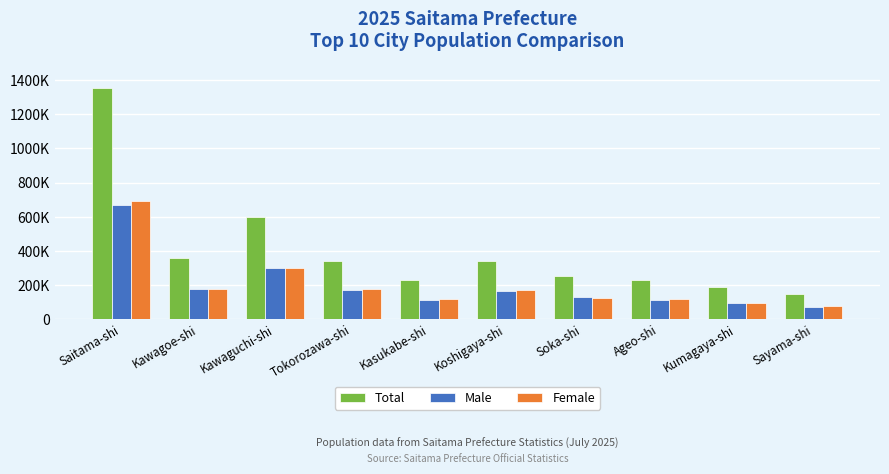

Which series has the largest total across all categories?

Total